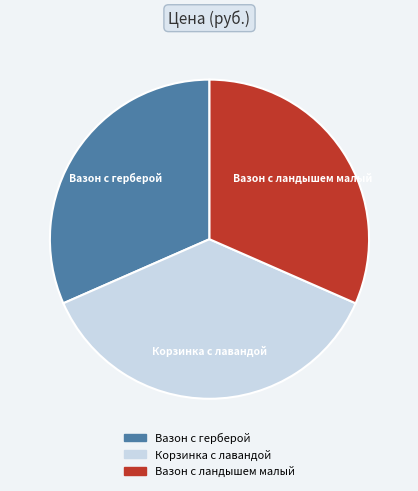

Which slice is the largest?

Корзинка с лавандой